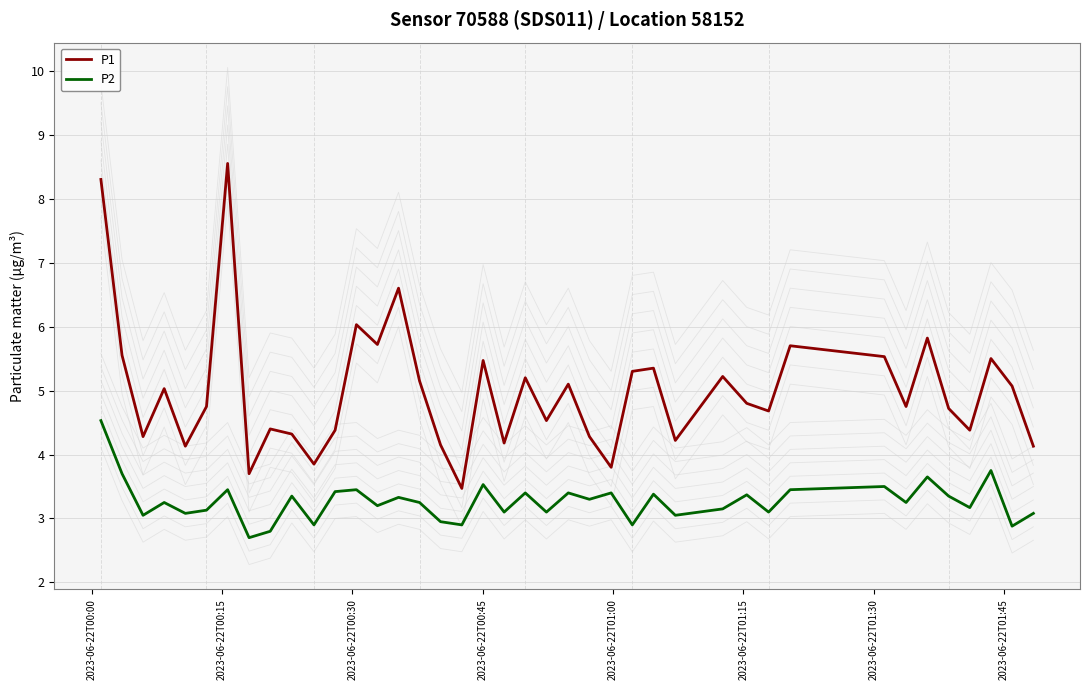

What is the highest value of the P1 series?

8.6